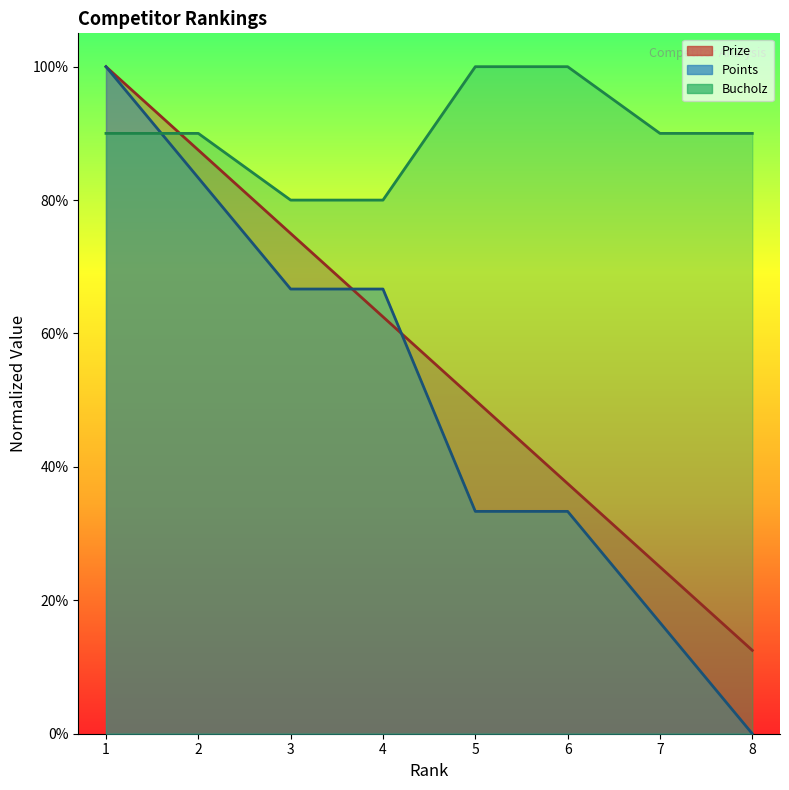

What is the value of the Prize point at the 4th from the left?

62.5